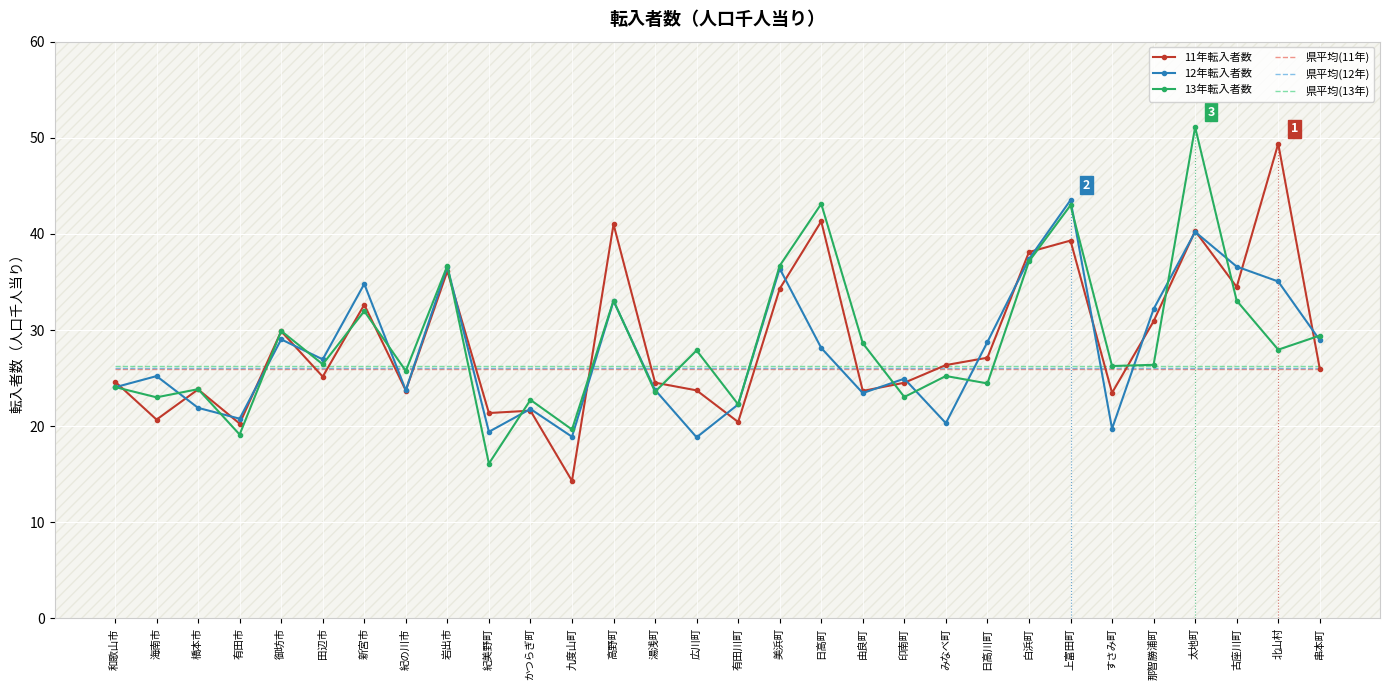

What is the total value across all series at 田辺市?

156.8